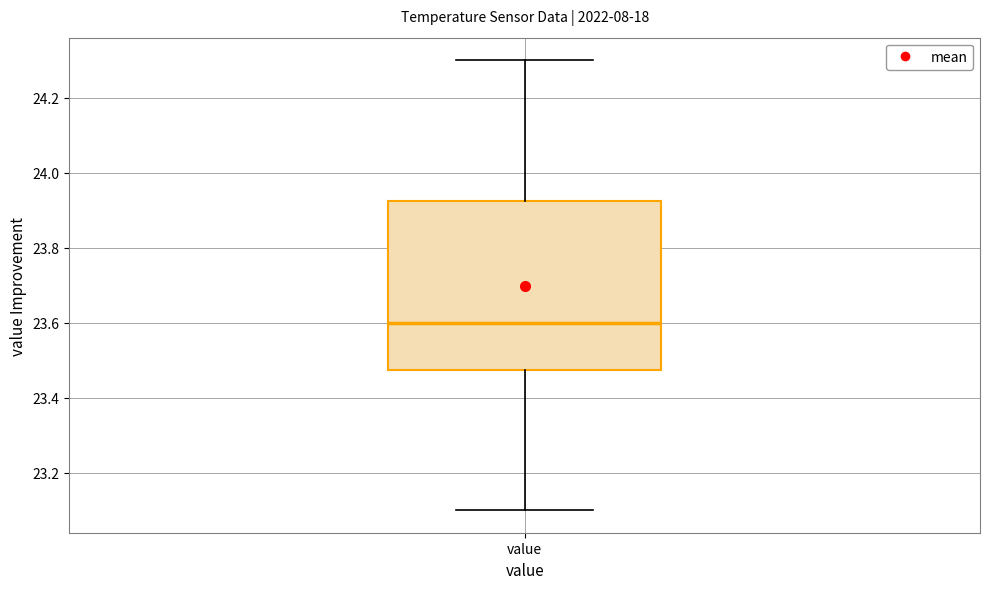

Read this box plot against the y-axis: the position of the median line, the range covered by the box, and the ends of both whiskers. The values are not printed on the chart, so give them approximately, as read against the axis.

median 23.60, box 23.48 to 23.92, whiskers 23.10 to 24.30